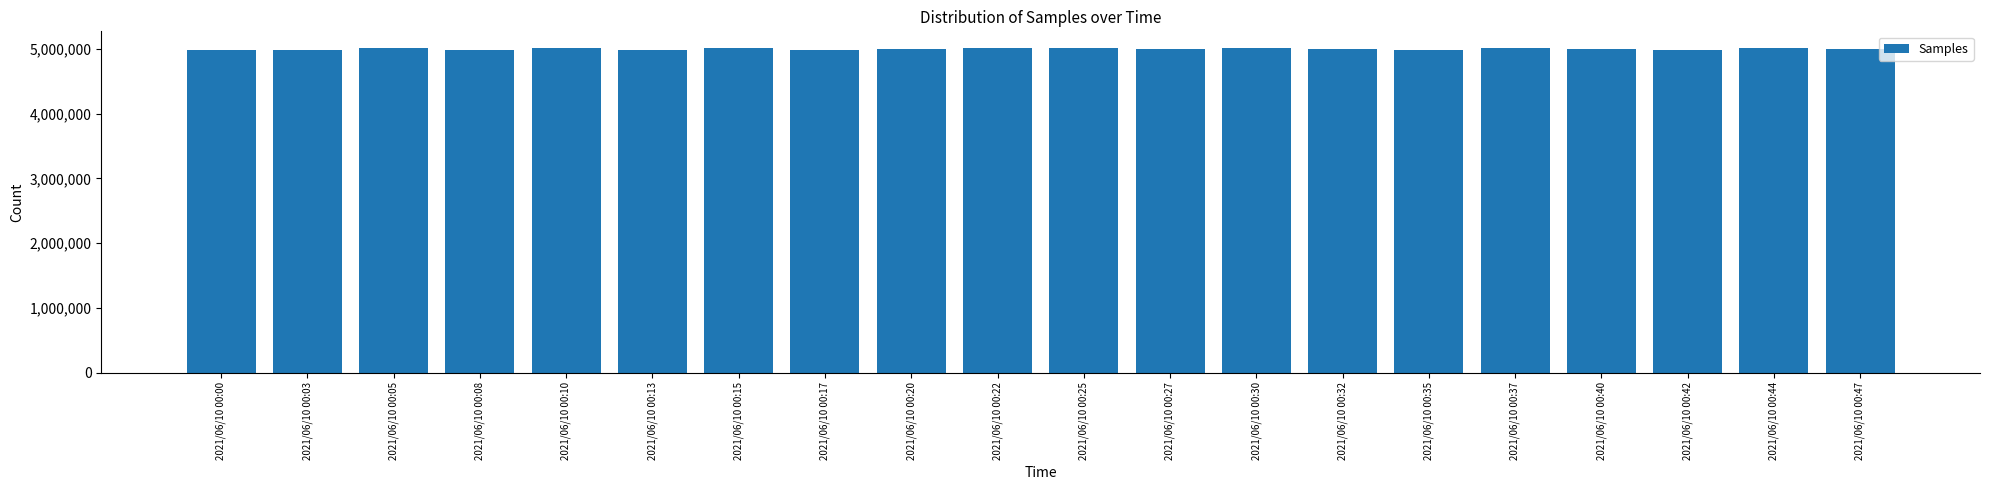

True or false: the data shows 5006843 at 2021/06/10 00:22.

True